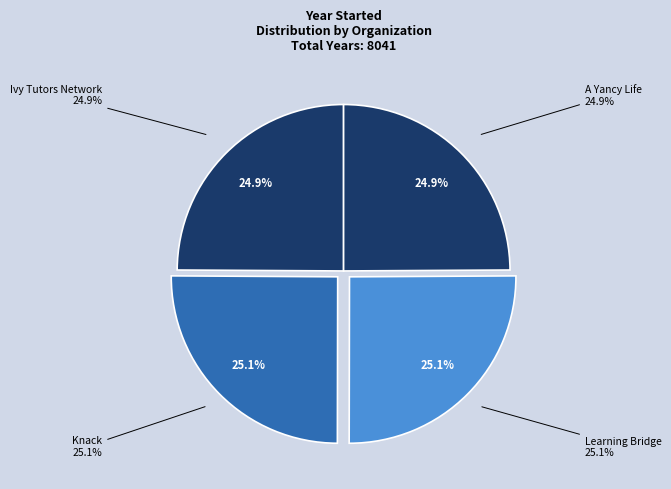

To the nearest percent, what portion does Ivy Tutors Network represent?

25%